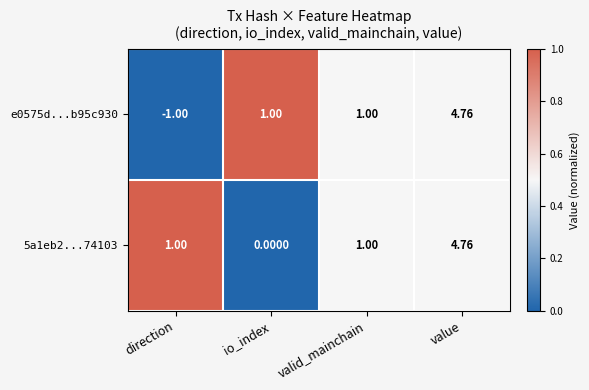

Is the value of 5a1eb2...74103 at io_index greater than the value of e0575d...b95c930 at valid_mainchain?

No